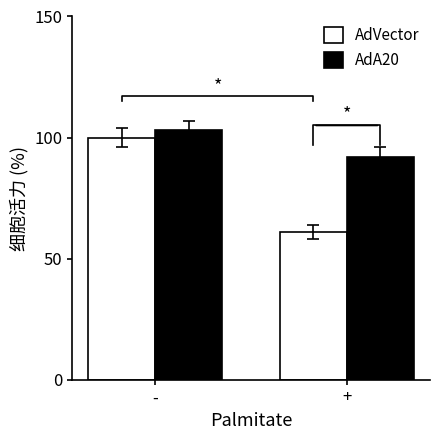

What is the minimum value for AdVector?

61